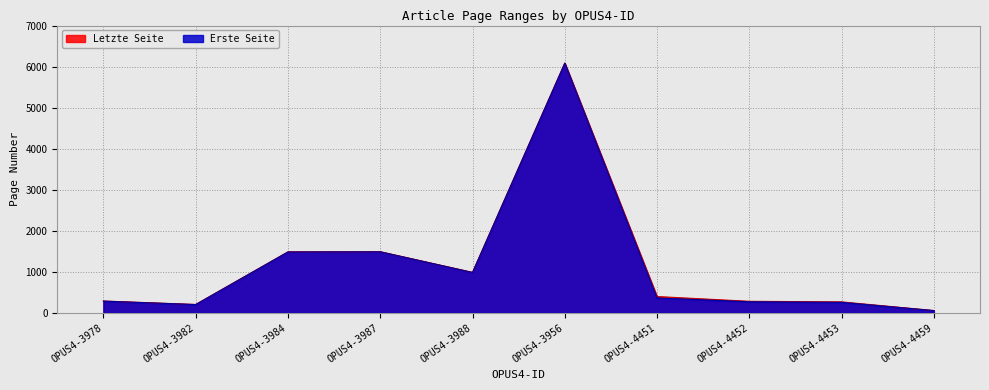

Which category has the highest value across all series?

OPUS4-3956